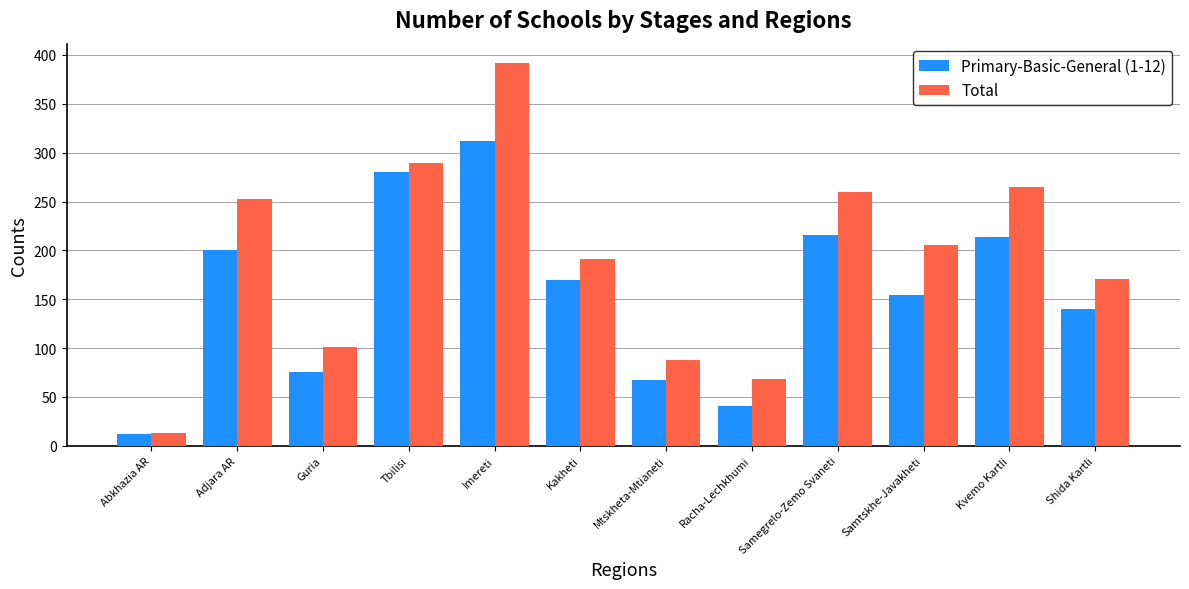

Which category has the lowest value in the Total series?

Abkhazia AR